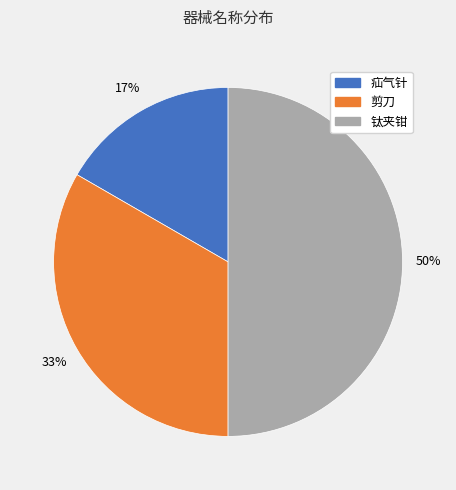

Do 钛夹钳 and 疝气针 together represent more than half of the pie?

Yes